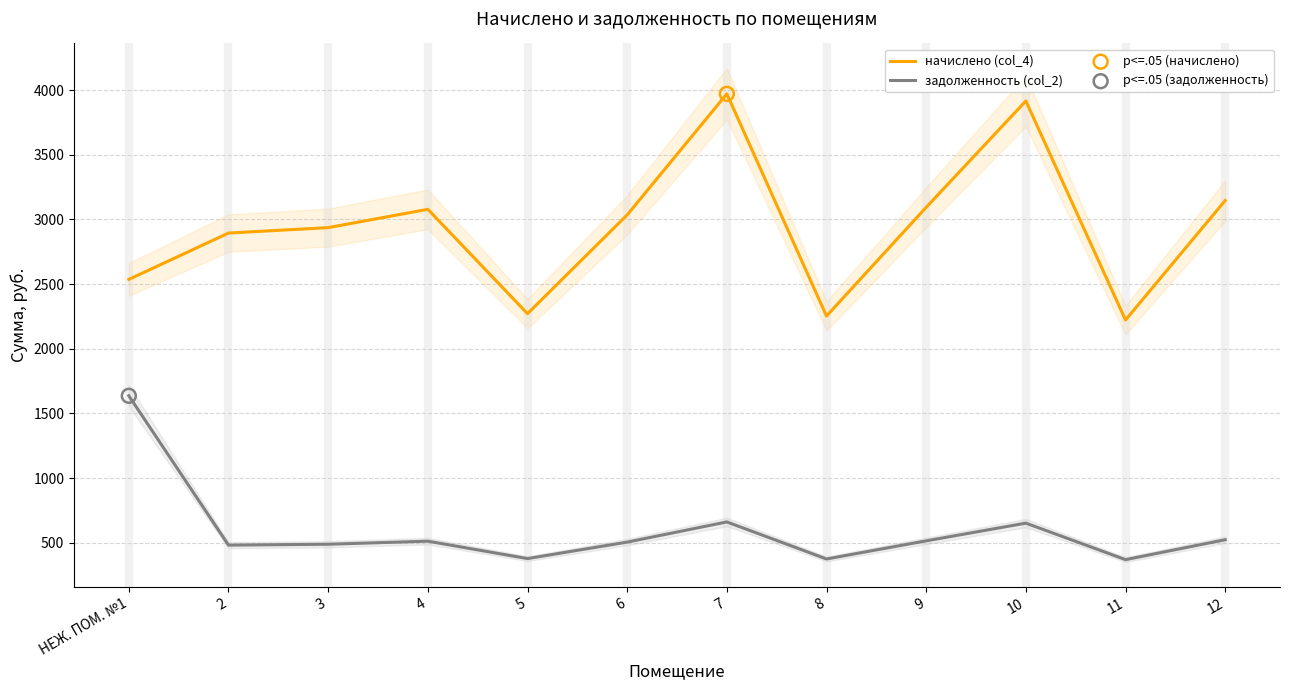

At how many categories does at least one series exceed 2854?

8